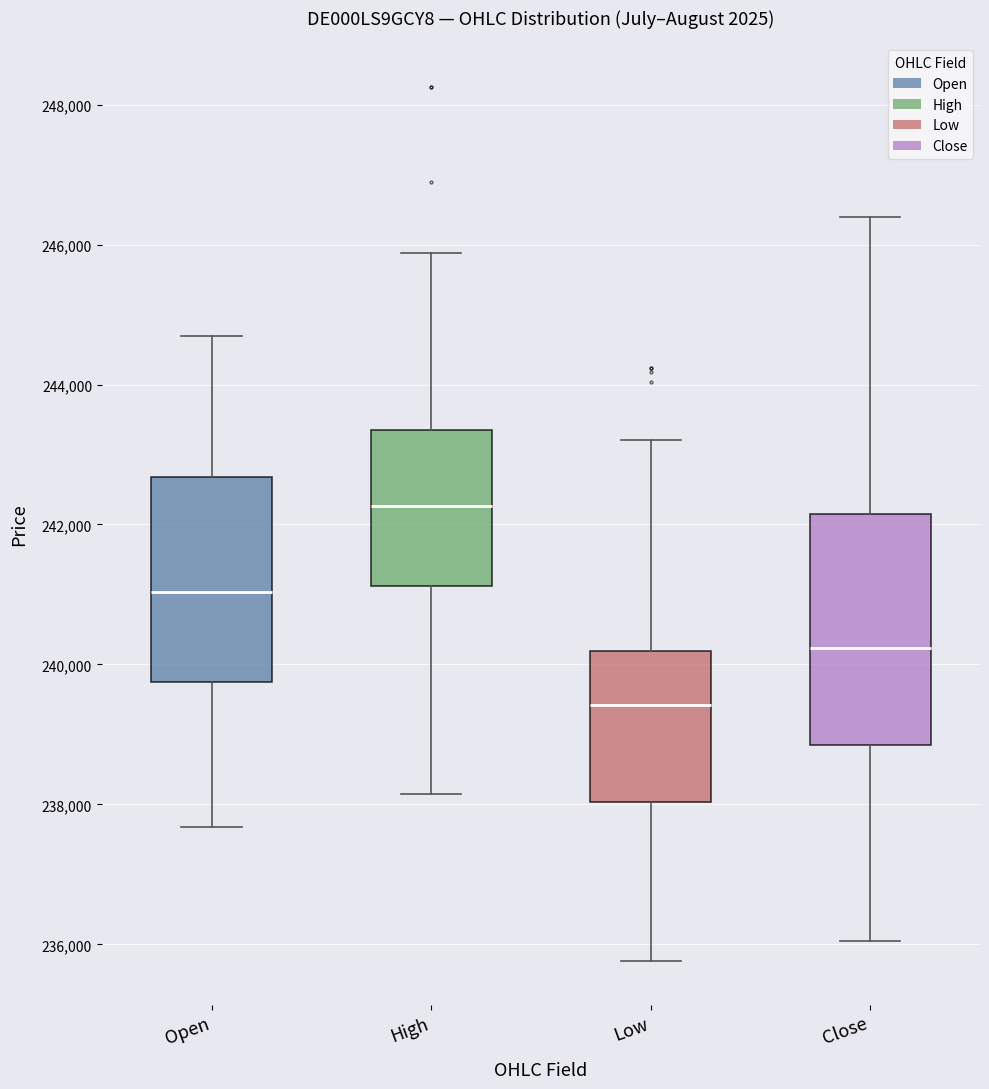

Comparing the boxes themselves (not the whiskers), which one is the tallest?

Close